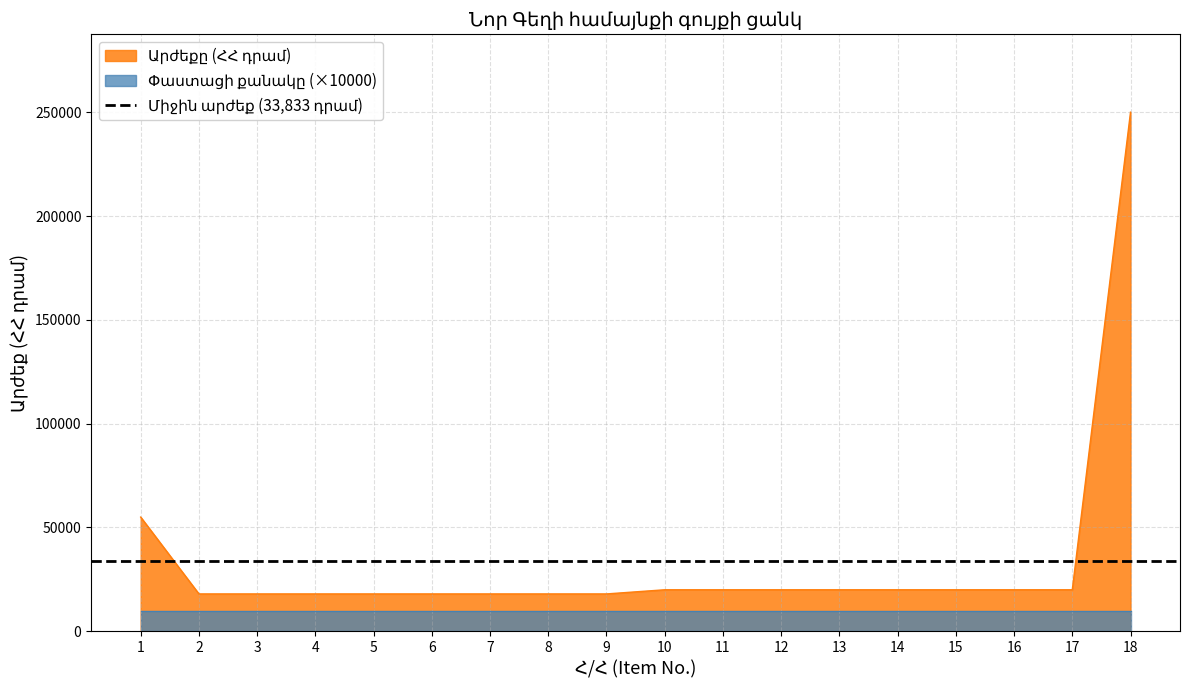

Approximately how many times larger is the value at 4 compared to 11?

0.9